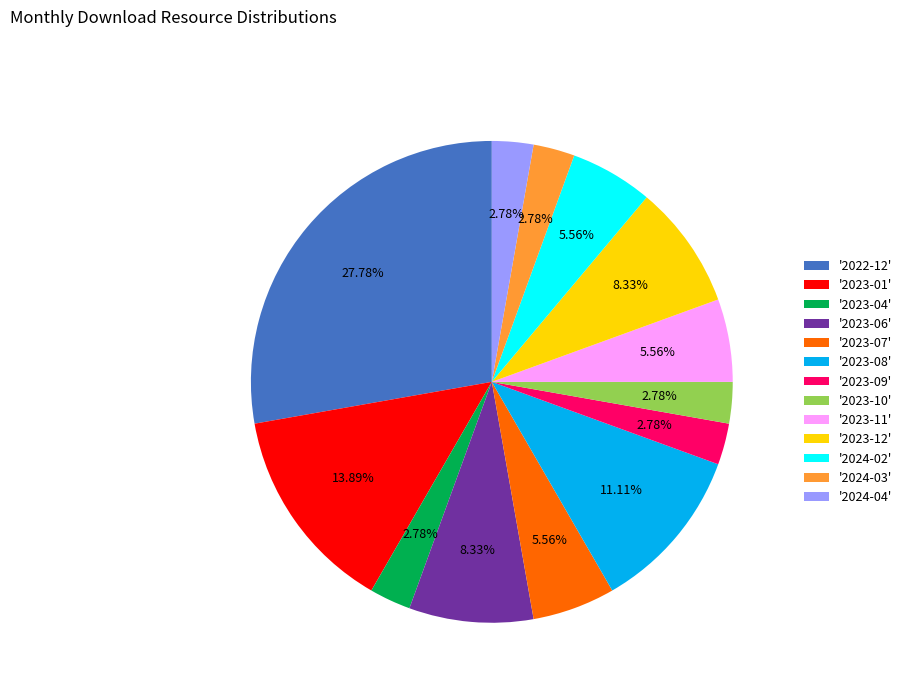

How many segments does this pie chart have?

13